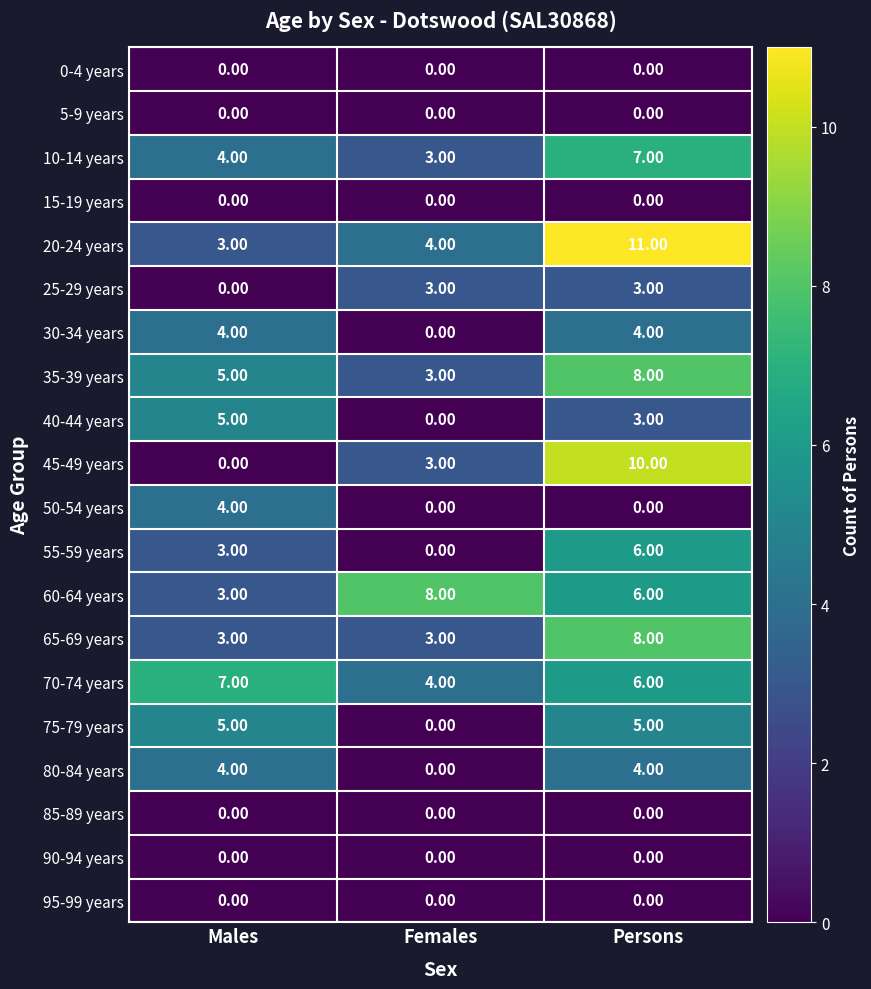

Which series has the largest total across all categories?

20-24 years